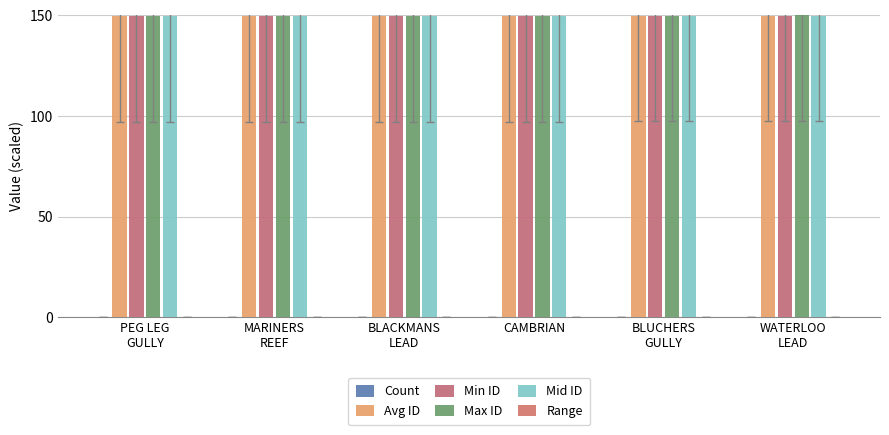

Rank the series at CAMBRIAN from highest to lowest value.

Max ID, Avg ID, Min ID, Mid ID, Count, Range